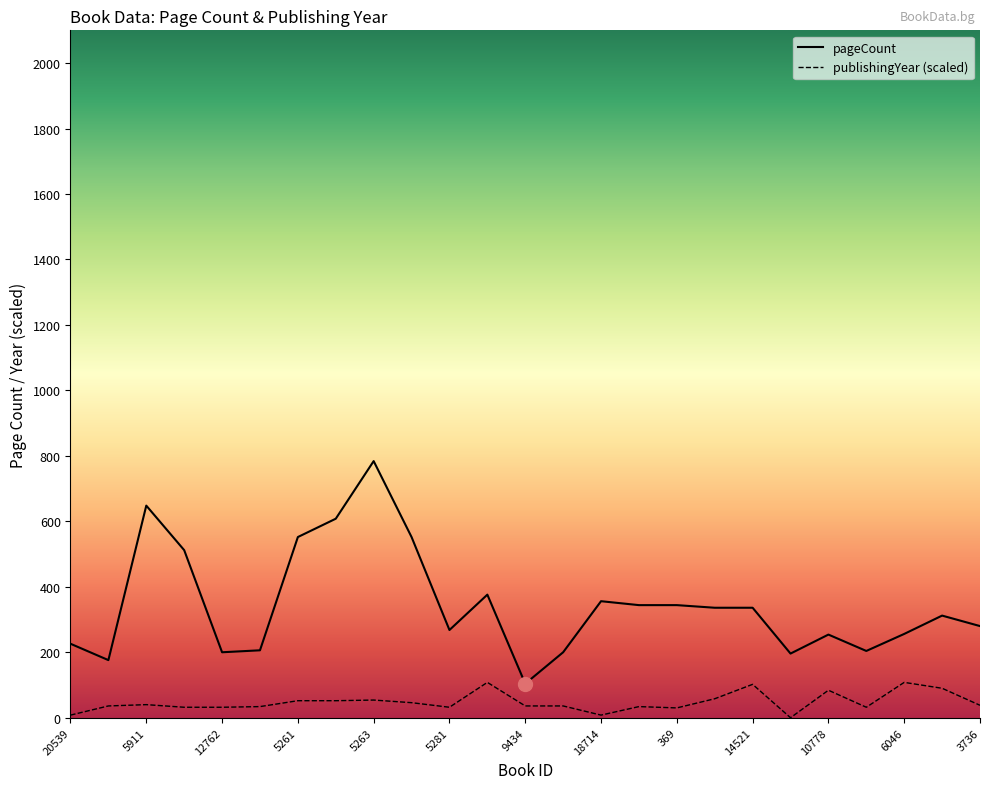

What are all the series names shown in the legend?

pageCount, publishingYear (scaled)